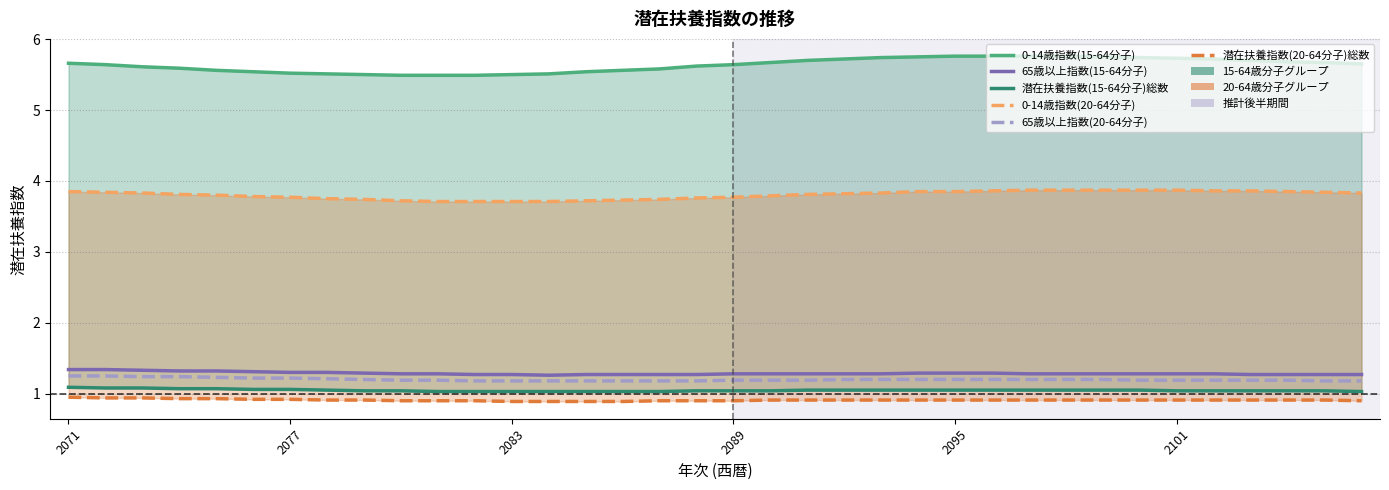

What is the difference between the highest and lowest values at 7?

4.6